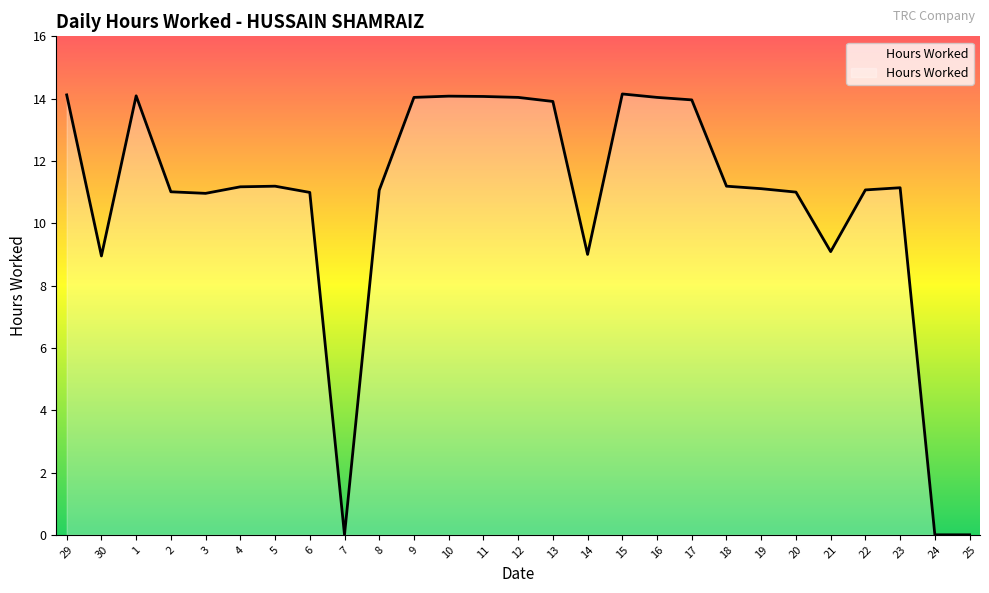

The value at 14 is 2.8. True or false?

False